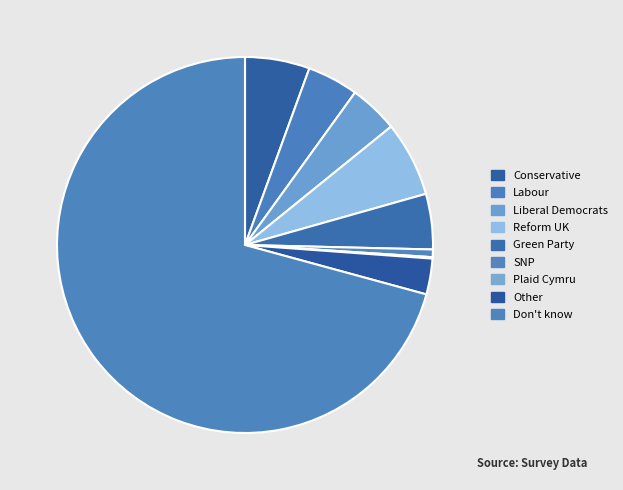

True or false: Plaid Cymru accounts for 0% of the total.

True